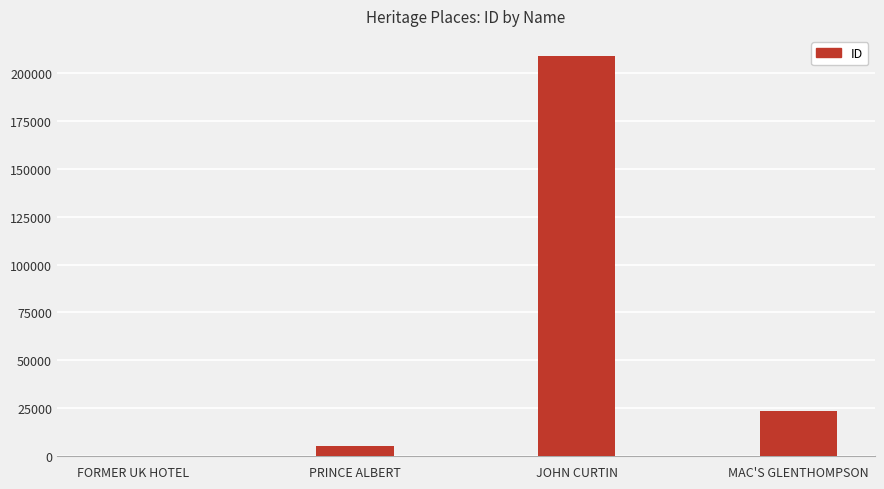

The value at JOHN CURTIN is 208812. True or false?

True